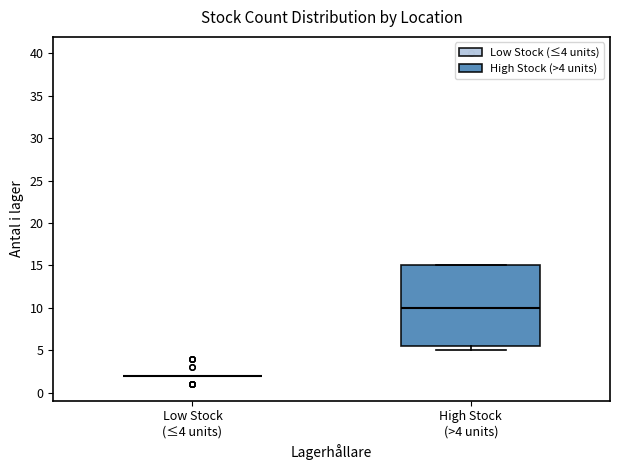

Which box is the tallest, from its lower edge to its upper edge?

High Stock (>4 units)